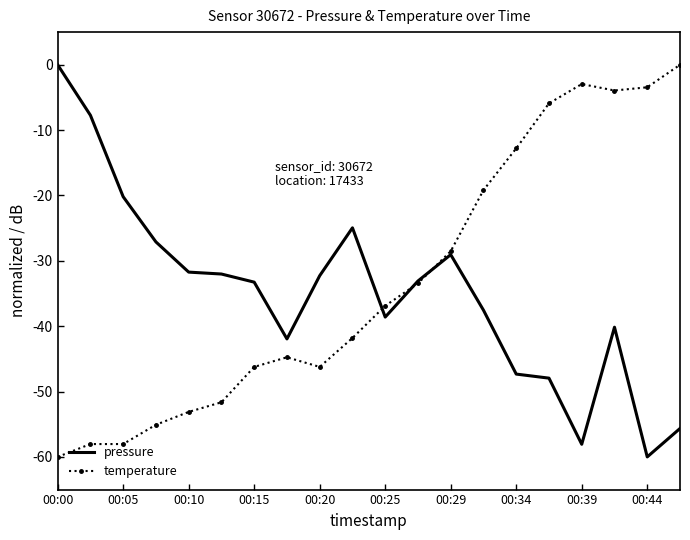

After their last crossing, which series has the higher values: temperature or pressure?

temperature